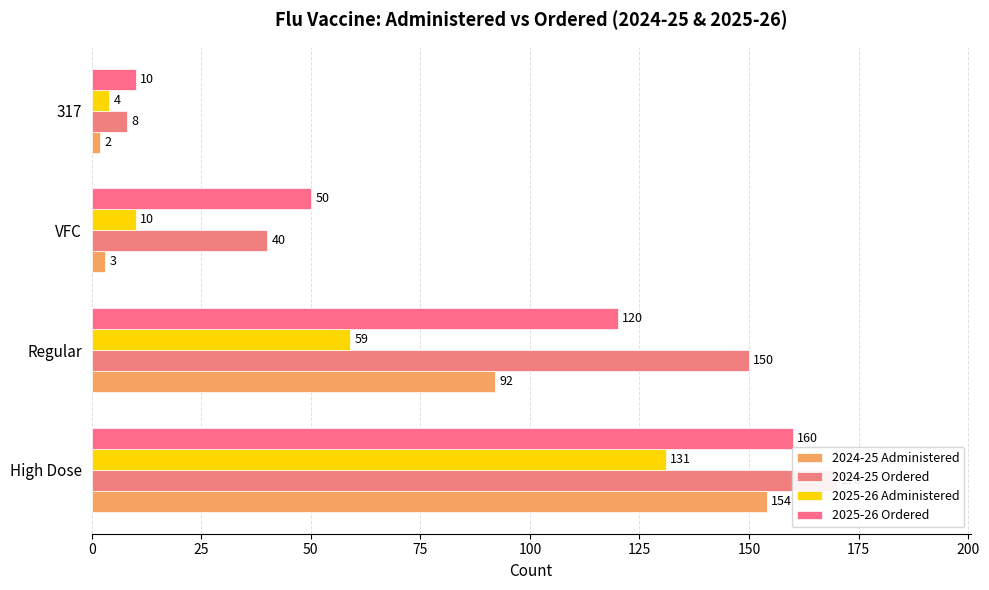

The value of 2024-25 Administered at 50 is 5. True or false?

False